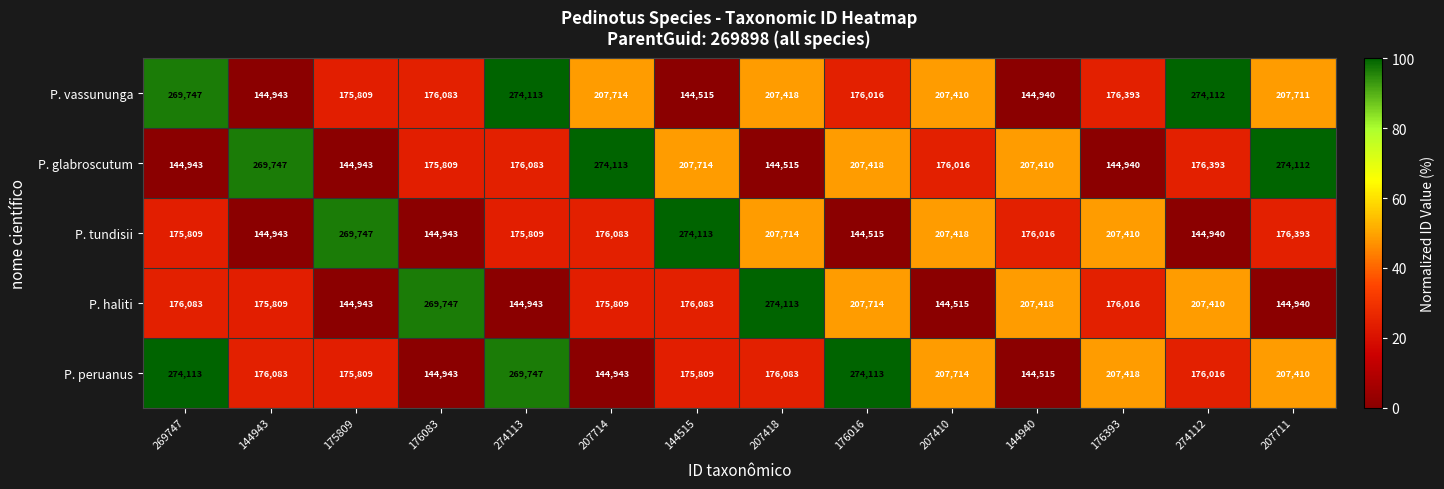

Rank the series at 144940 from highest to lowest value.

P. haliti, P. glabroscutum, P. tundisii, P. vassununga, P. peruanus